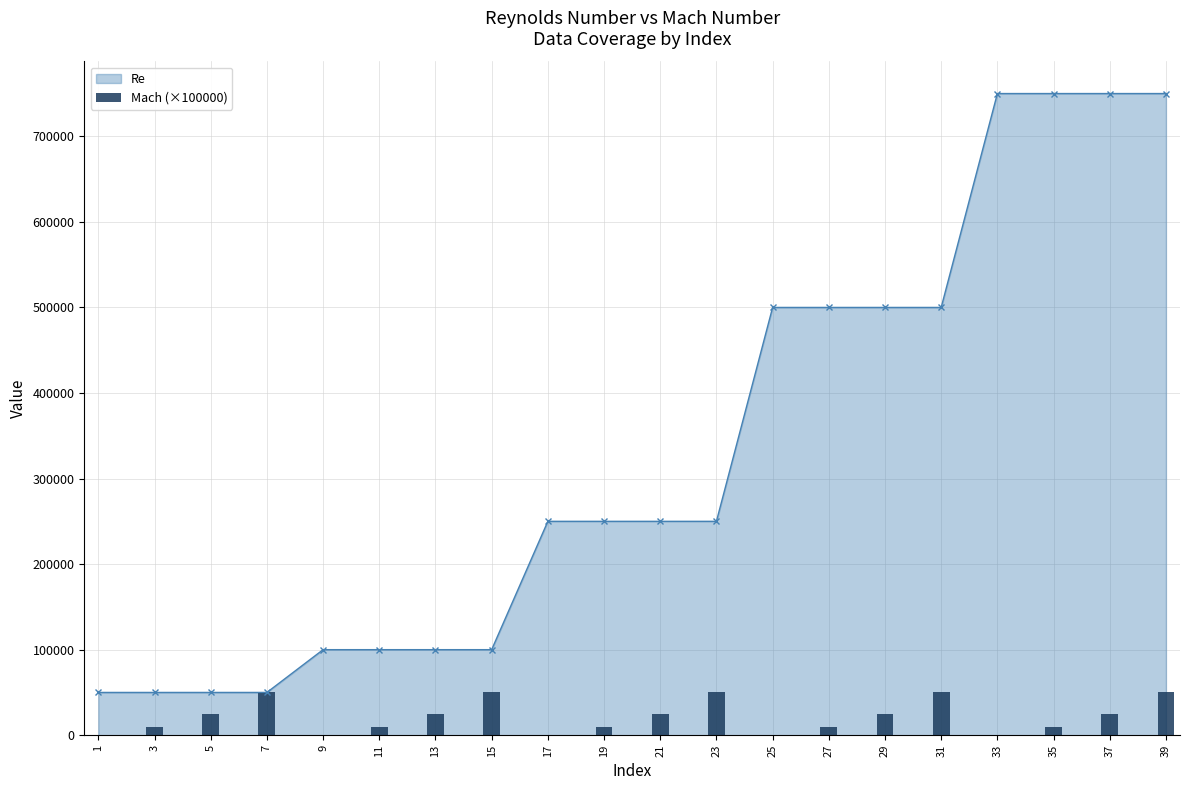

At which label is the value closest to 25000?

5